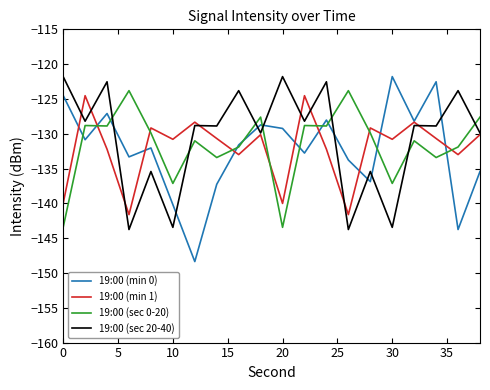

Which series has the widest spread of values?

19:00 (min 0)